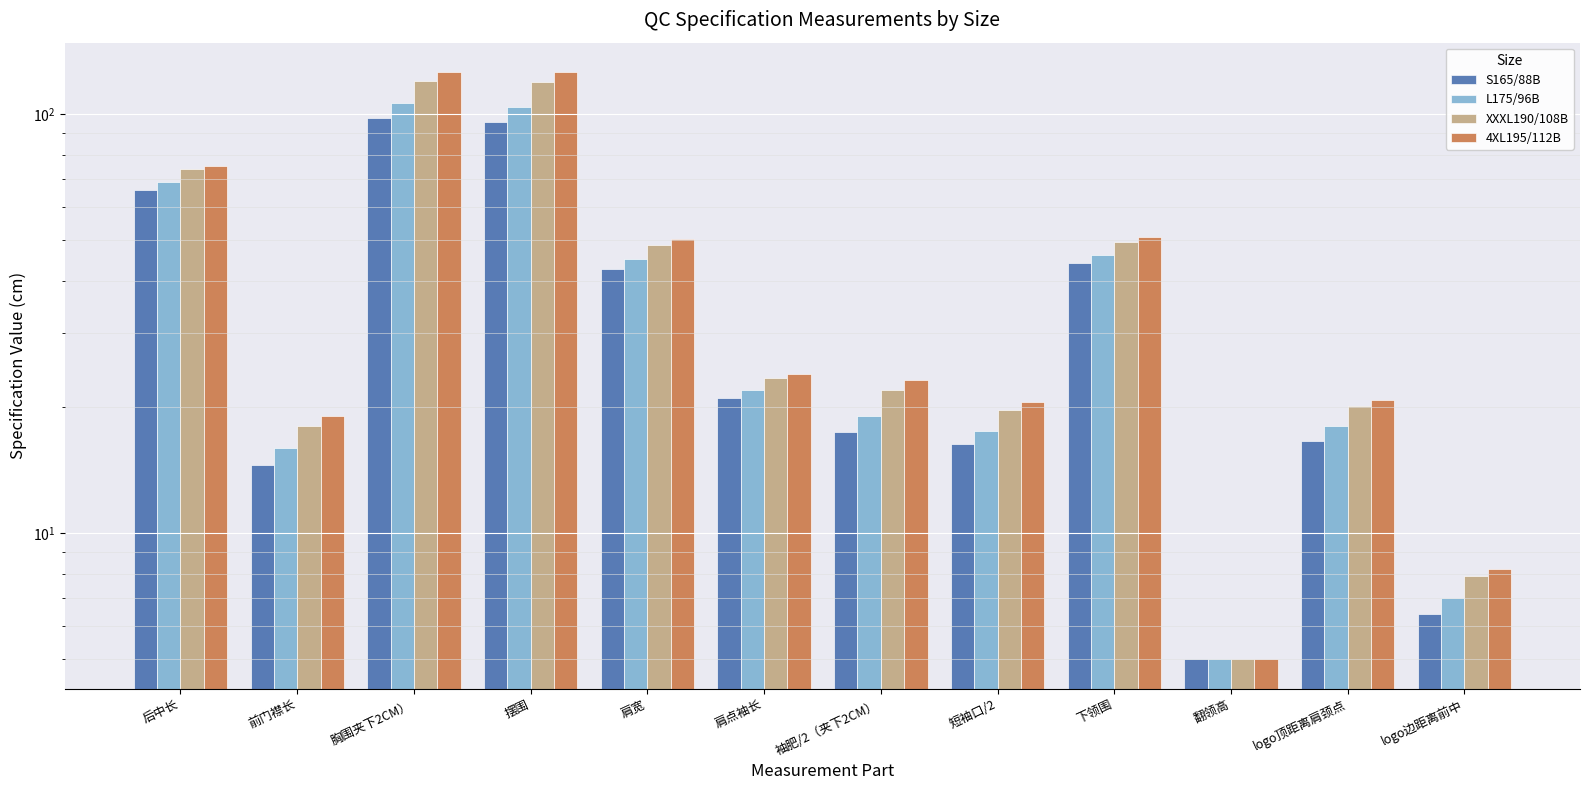

What is the difference between the maximum and minimum values in the 4XL195/112B series?

121.0